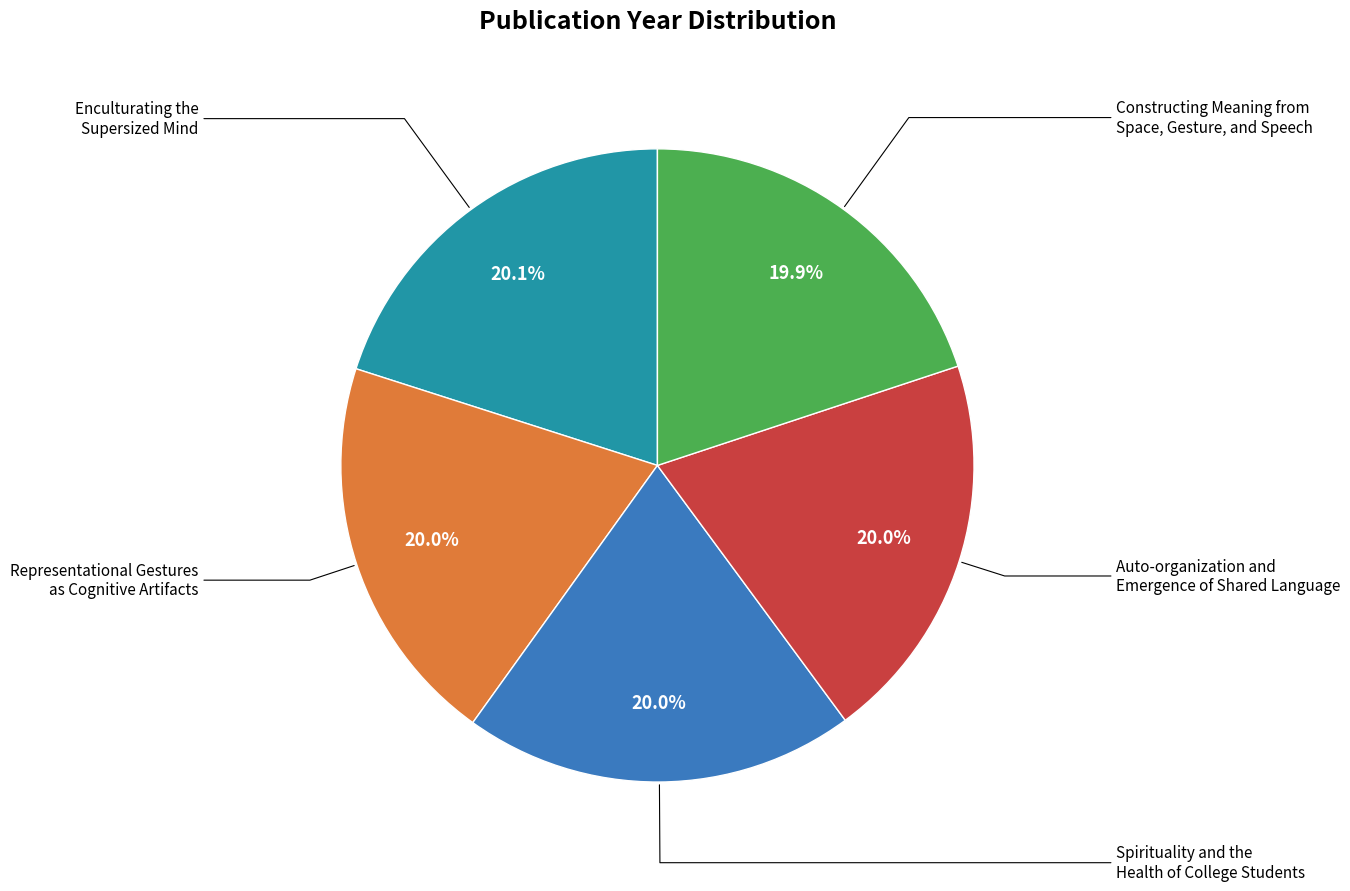

Is there a majority slice in this chart?

No